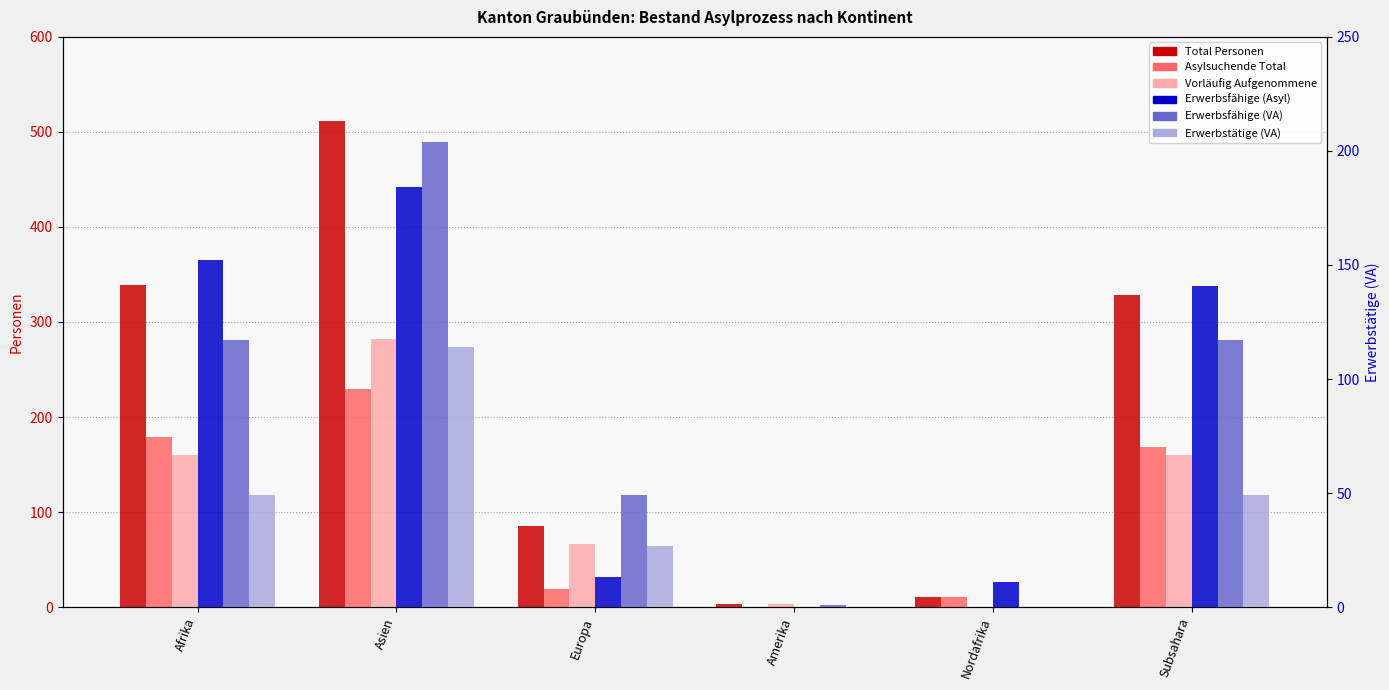

What is the sum of all Erwerbsfähige (Asyl) values?

501